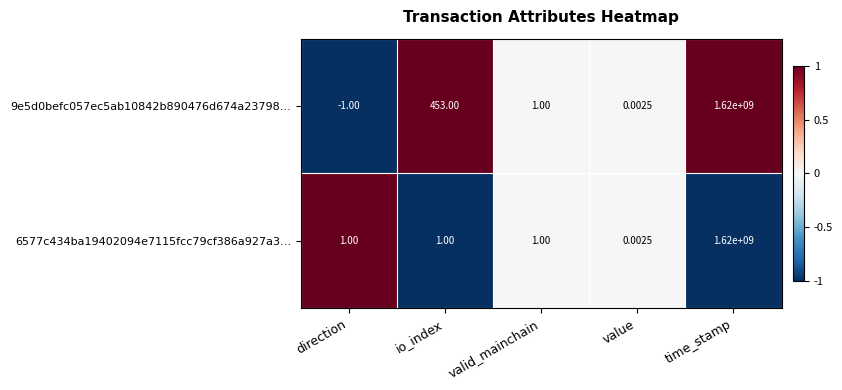

At which category is the sum across all series the highest?

time_stamp